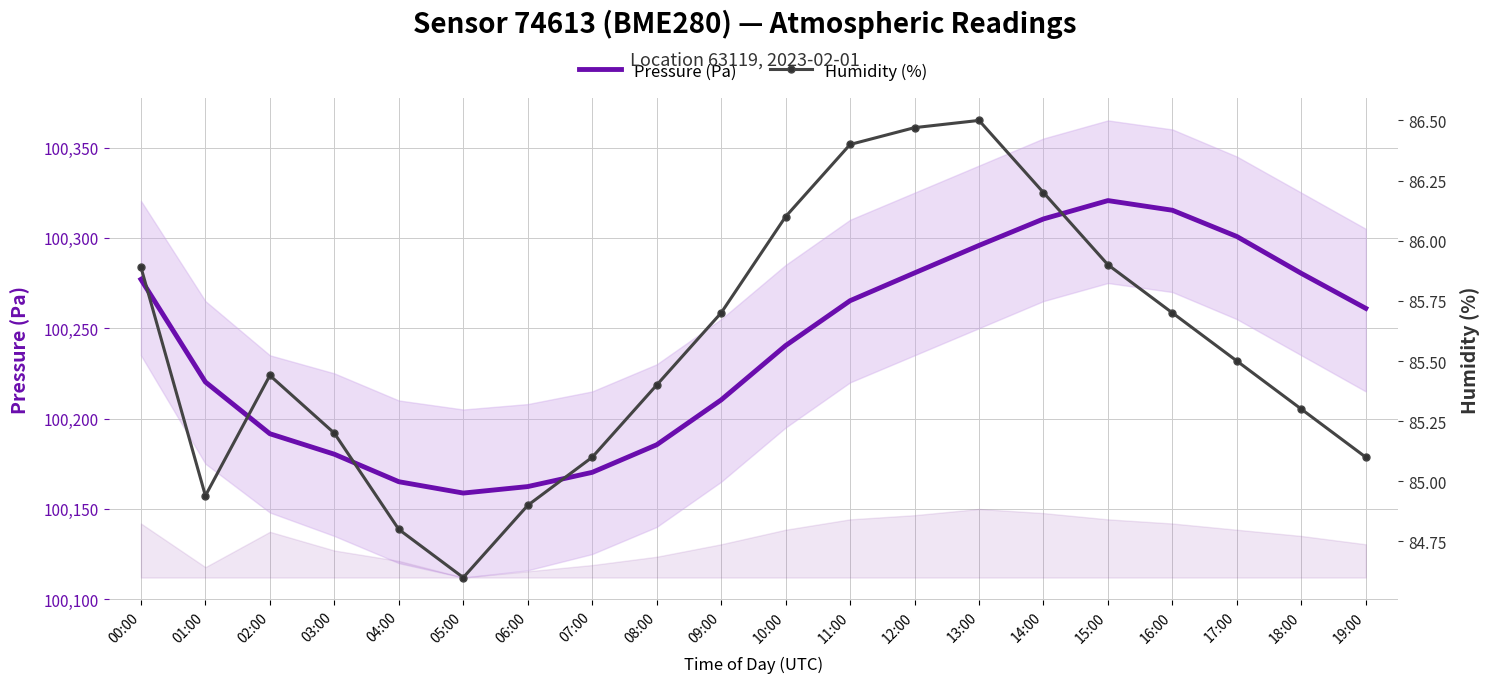

Is it true that Pressure (Pa) equals 64269.0 at 08:00?

False